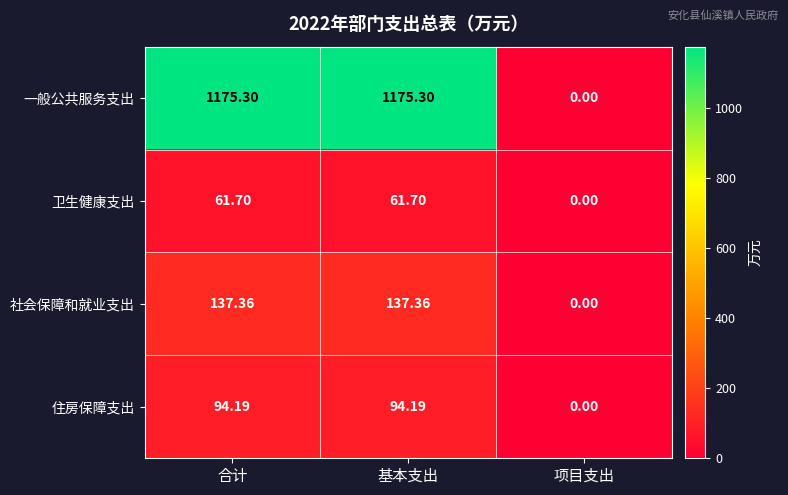

Between 基本支出 and 项目支出, which series saw the biggest shift?

一般公共服务支出